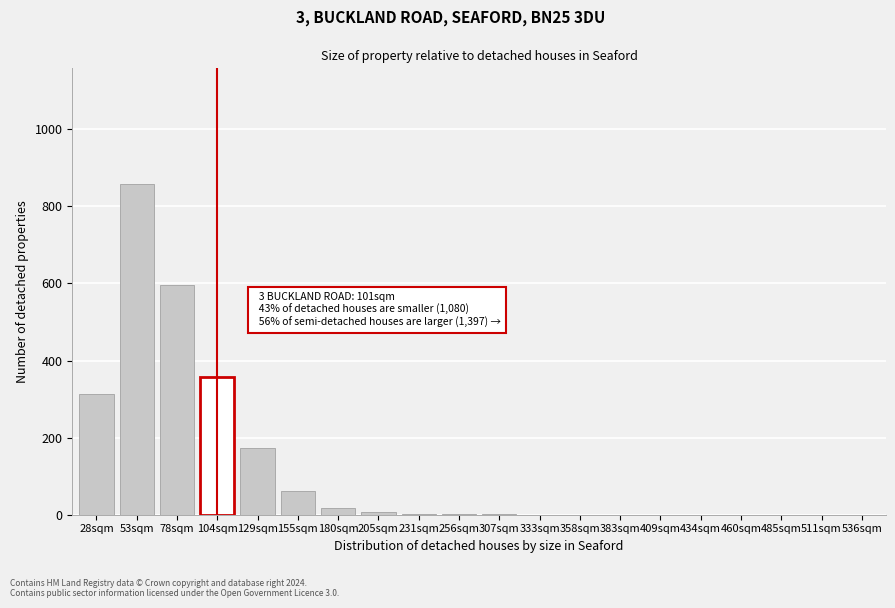

What is the change in value from 53sqm to 434sqm?

-858